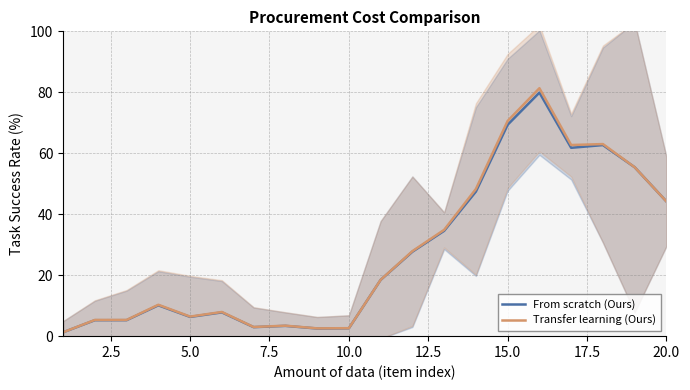

At which label is Transfer learning (Ours) closest to 41?

20.0